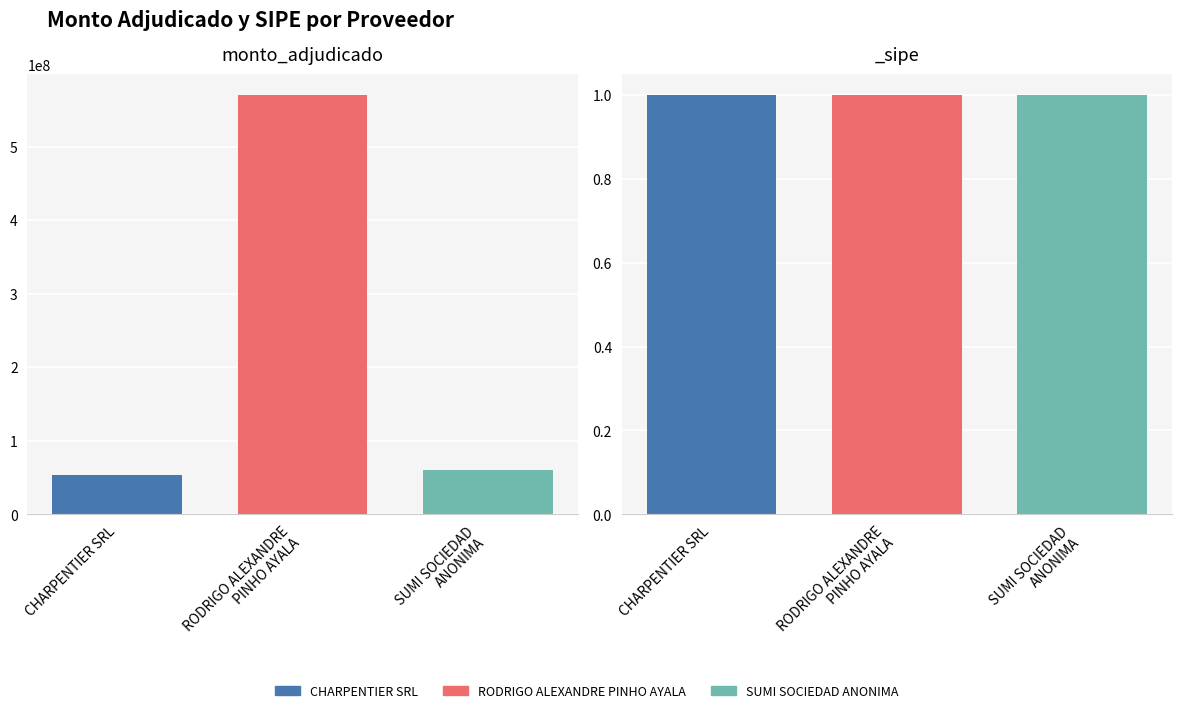

At which label does _sipe reach its minimum?

CHARPENTIER SRL